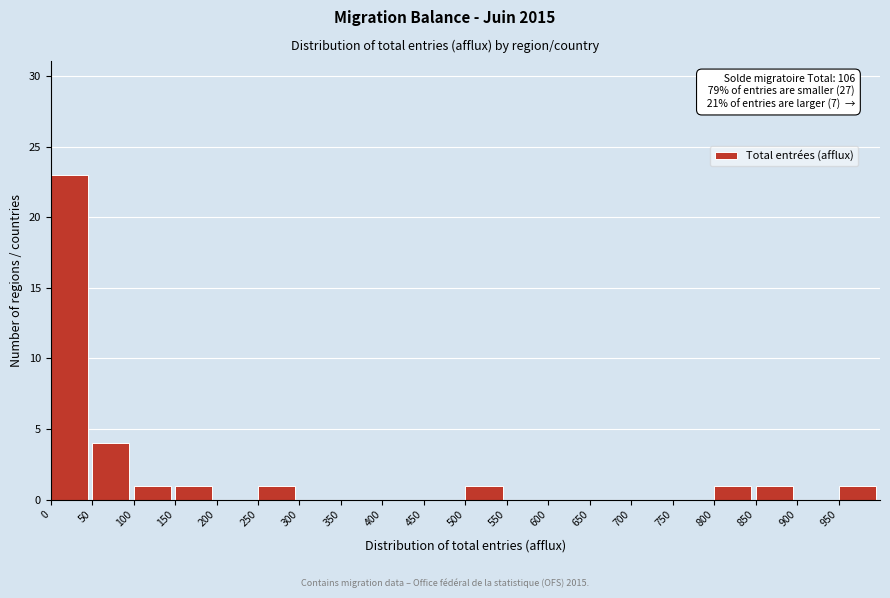

Over which range of the x-axis is the bar tallest?

0 to 50